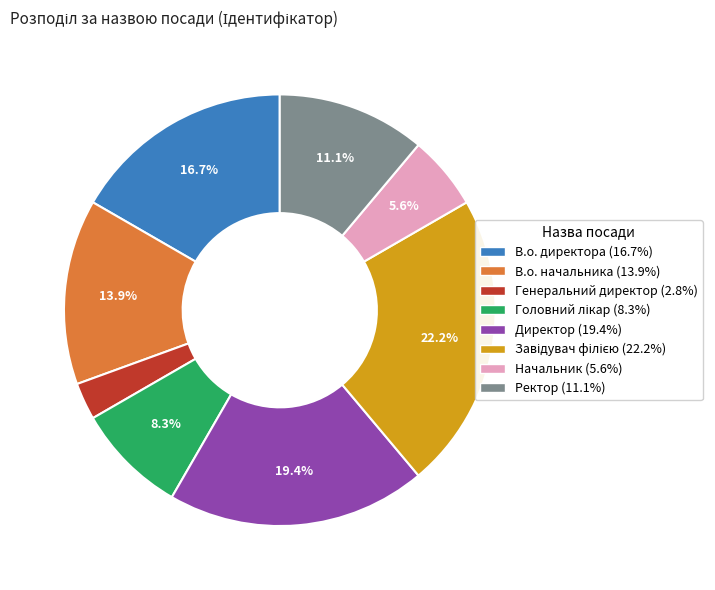

The Начальник slice represents 1% of the pie. True or false?

False